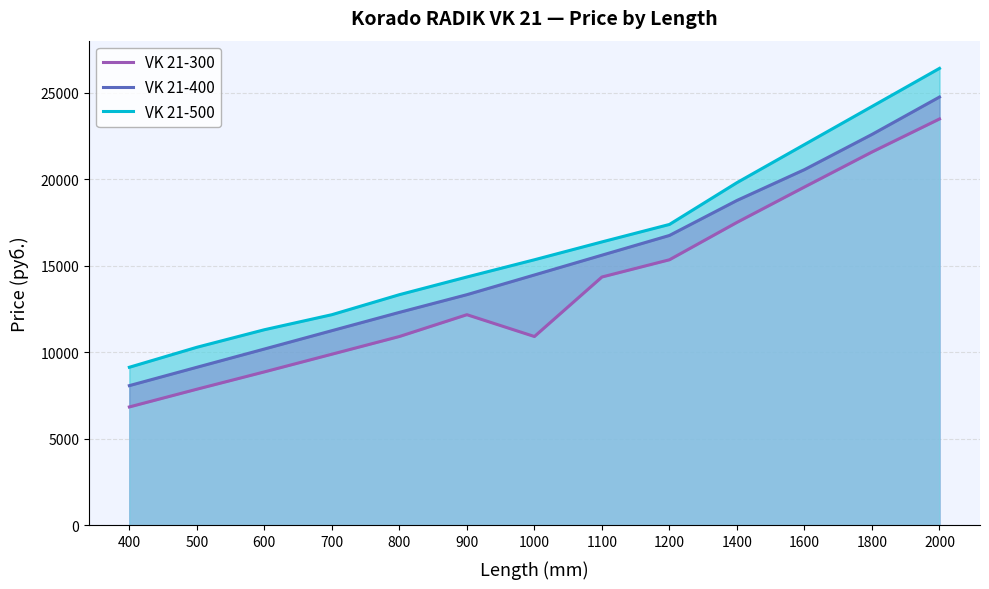

List the labels in order of VK 21-300 value, largest first.

2000, 1800, 1600, 1400, 1200, 1100, 900, 800, 1000, 700, 600, 500, 400